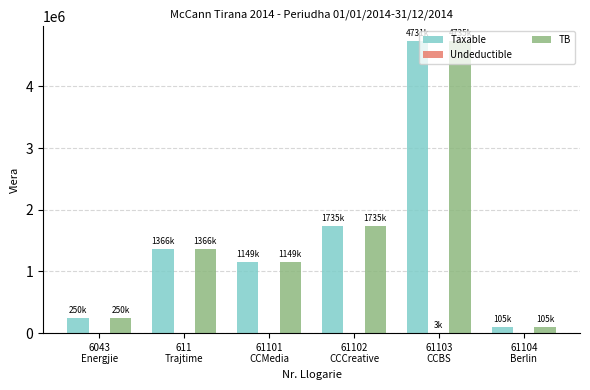

What is the sum of all TB values?

9341457.7